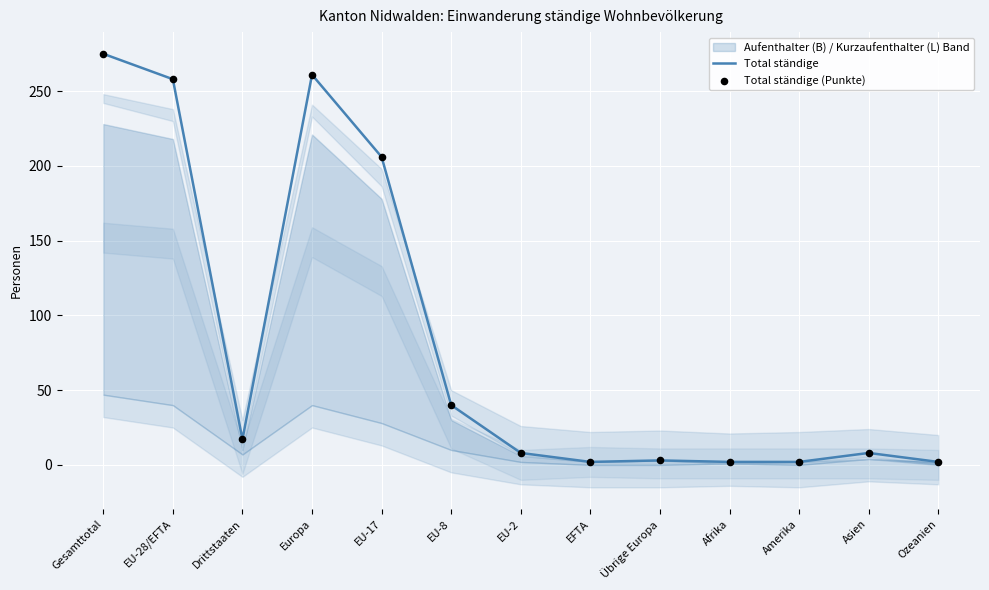

Which series has the widest spread of Y values?

Total ständige